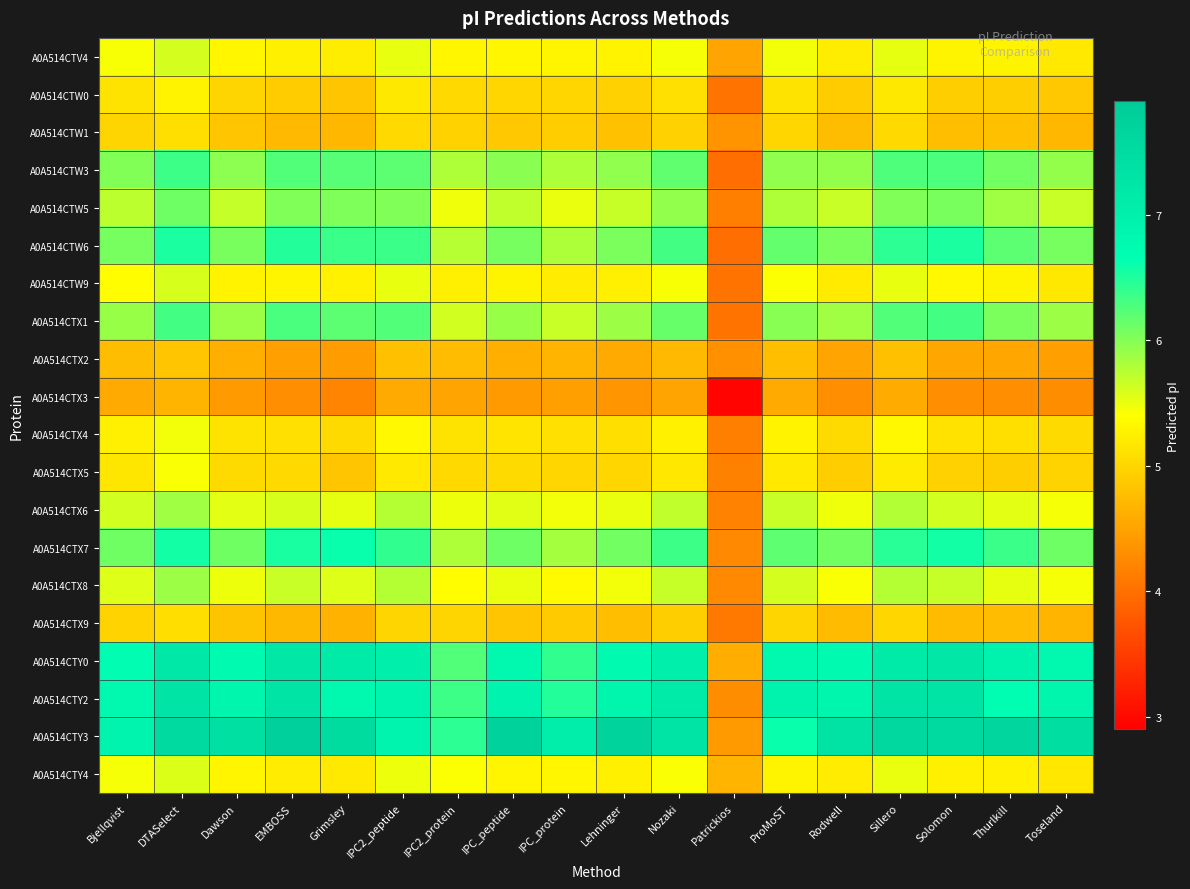

What is the spread (max minus min) of values at IPC2_peptide?

2.4